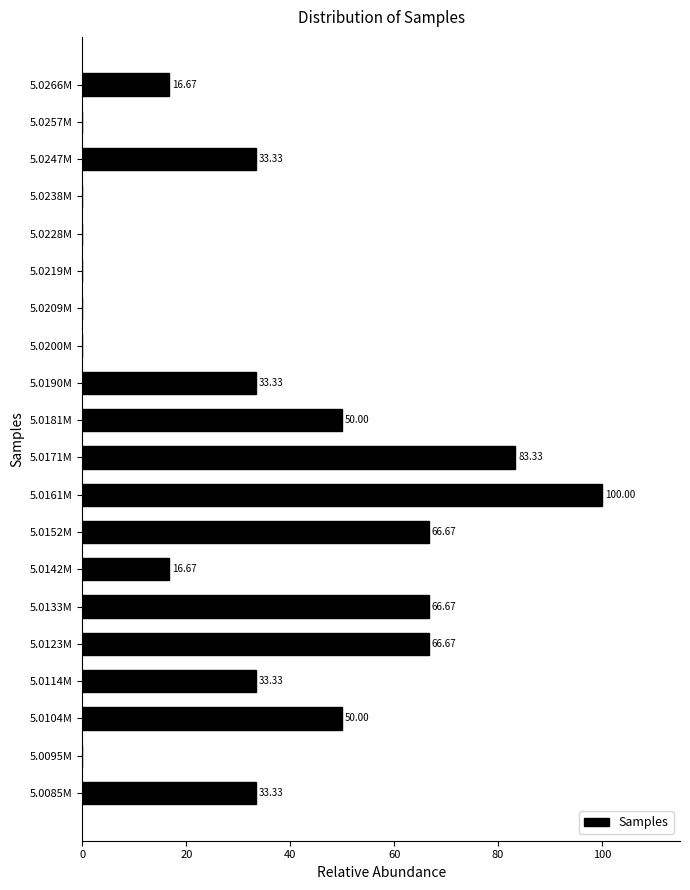

What is the sum of all values?

650.0